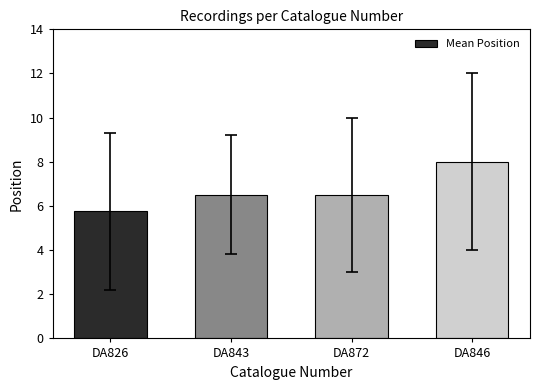

How many categories are shown in the chart?

4